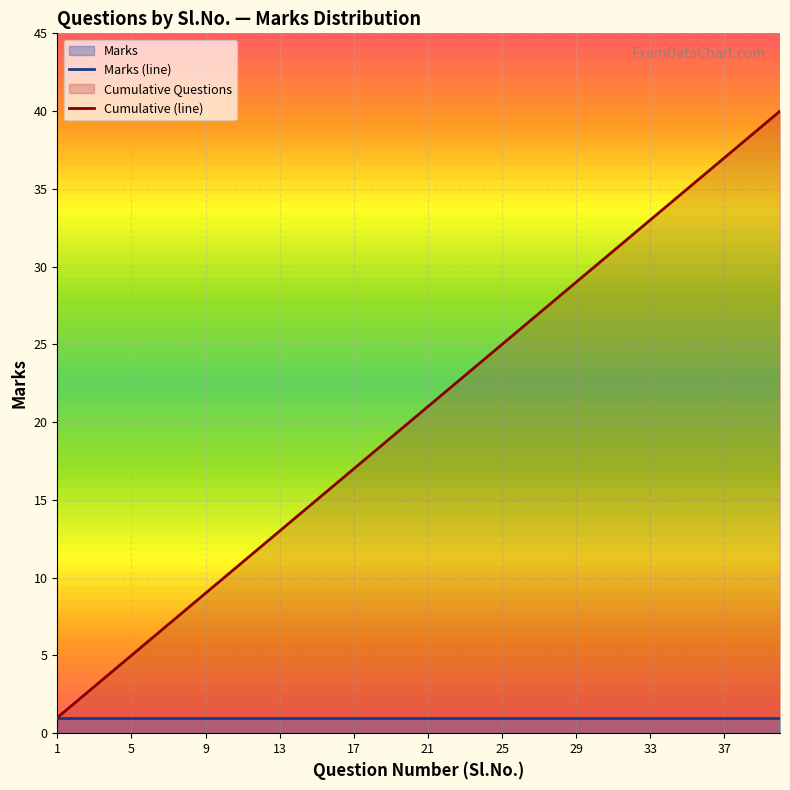

How many lines are shown in the chart?

2